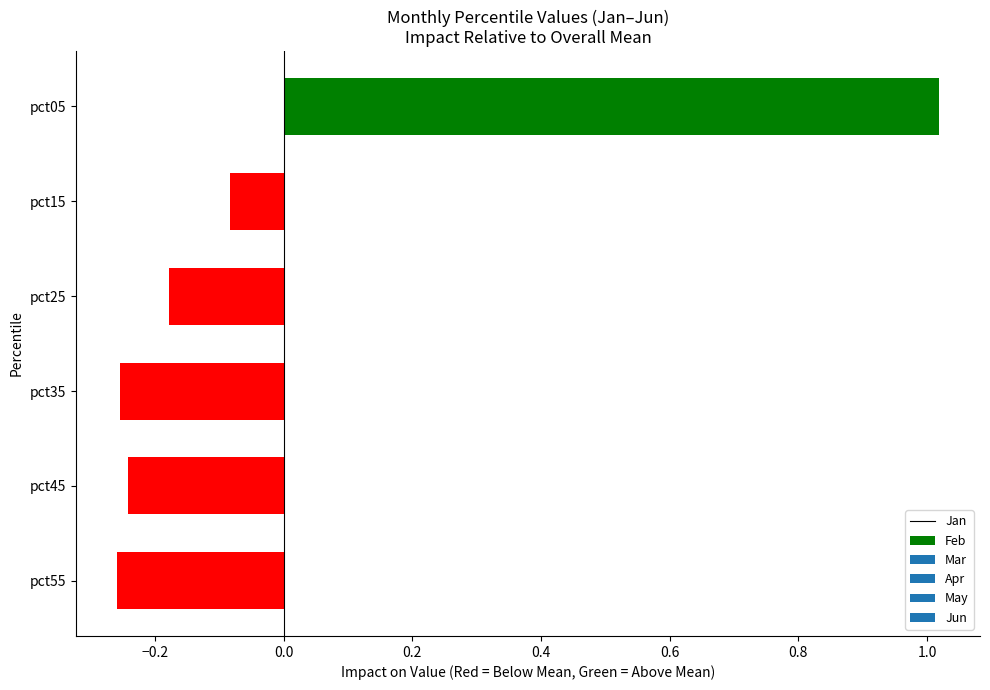

At which label is the value closest to 0?

pct15